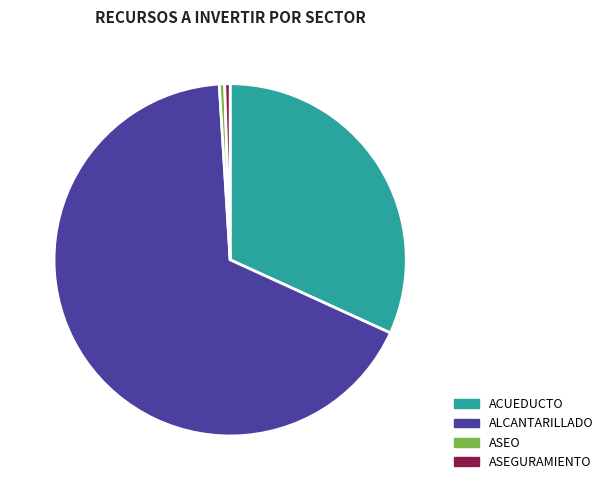

Is it true that ACUEDUCTO is 25% of the pie?

False